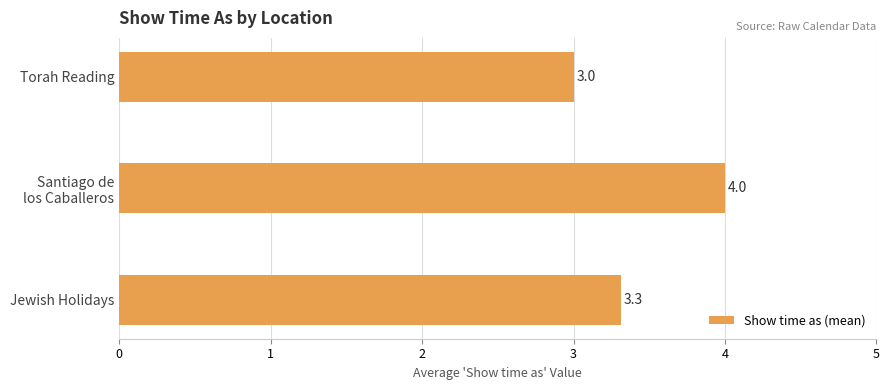

What is the change in value from Jewish Holidays to Torah Reading?

-0.3